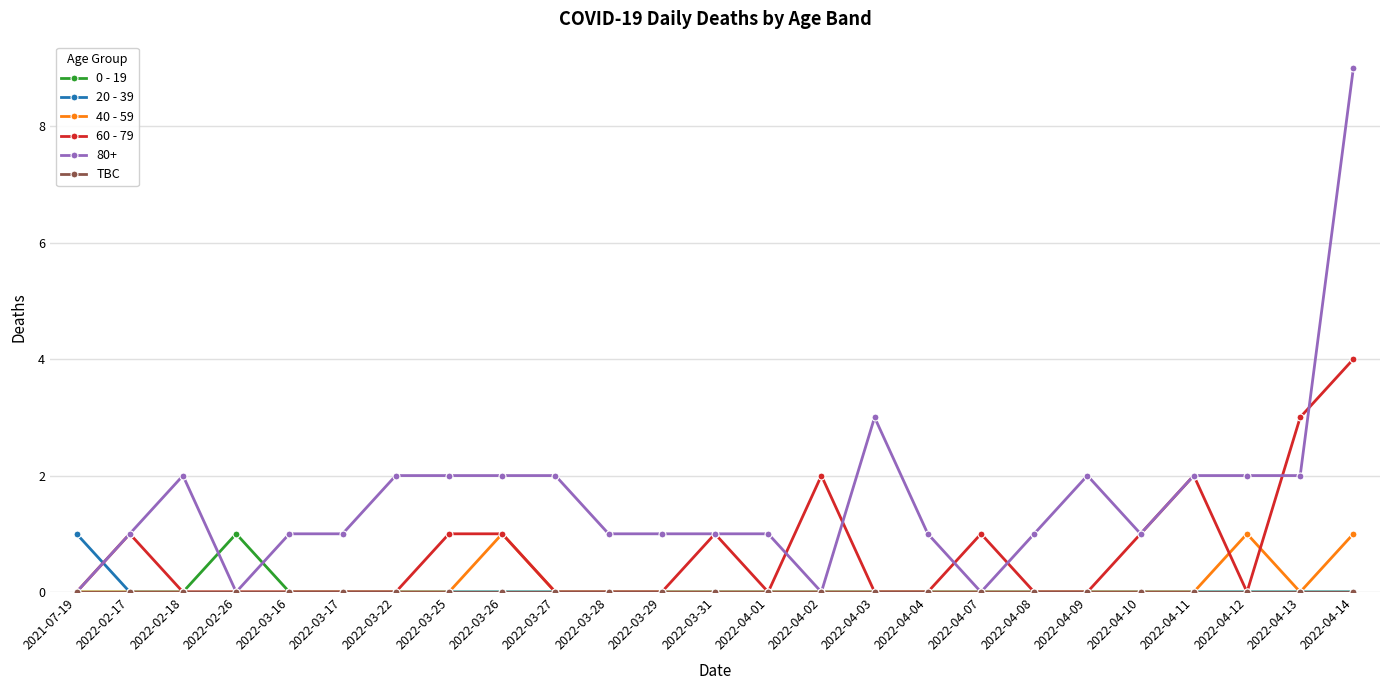

What is the label of the 22nd point from the left?

2022-04-11